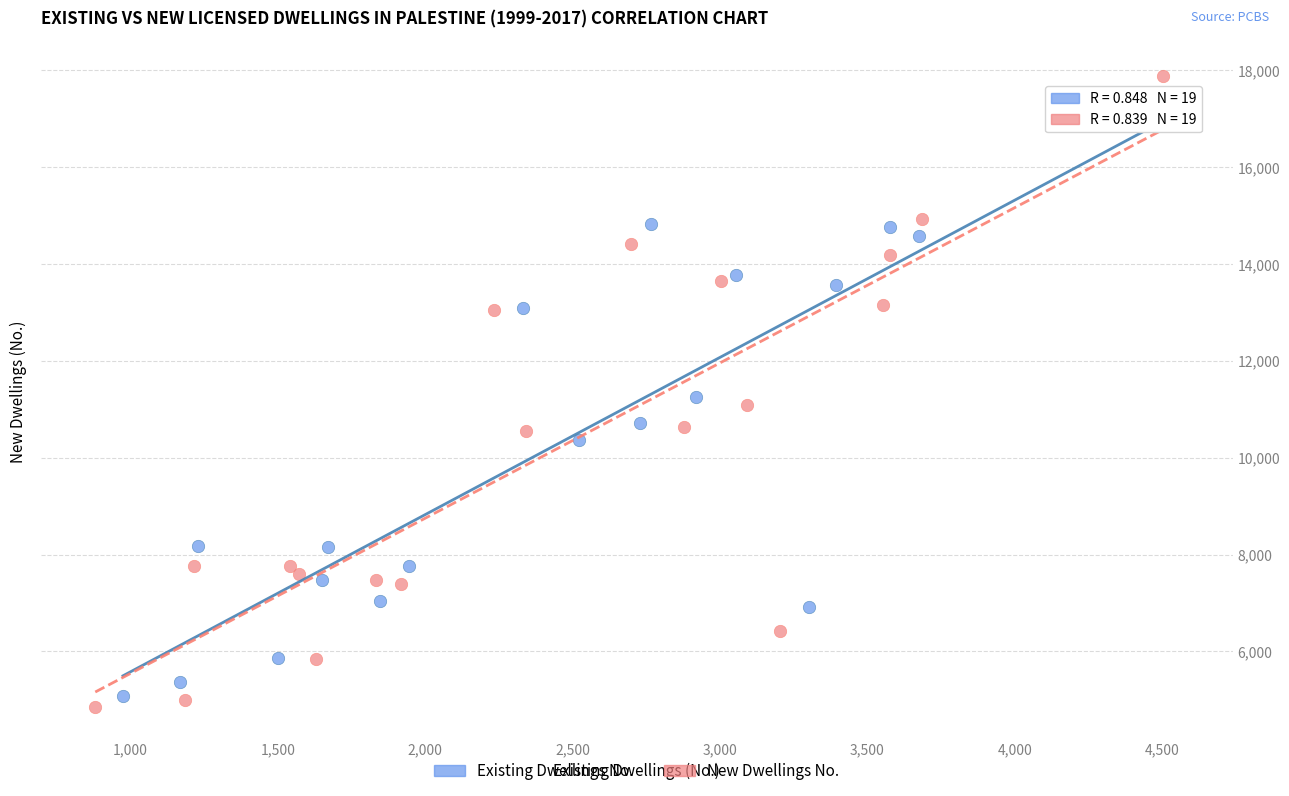

Which series has the widest spread of Y values?

New Dwellings No.